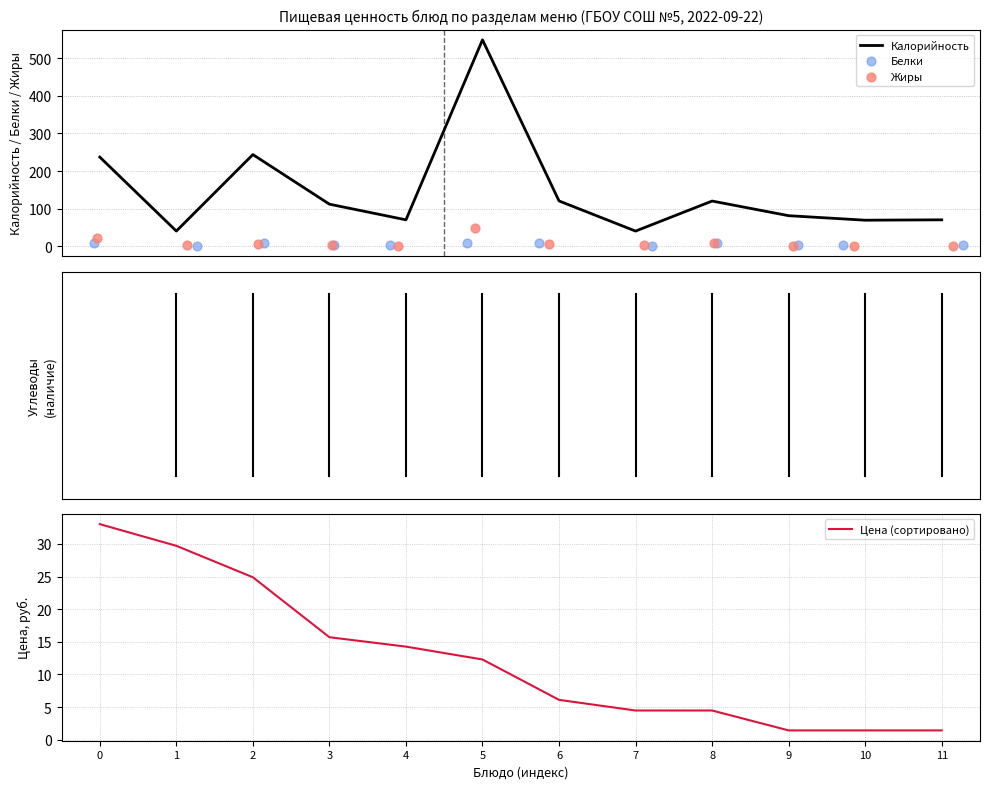

What are all the series names shown in the legend?

Калорийность, Белки, Жиры, Цена (сортировано)